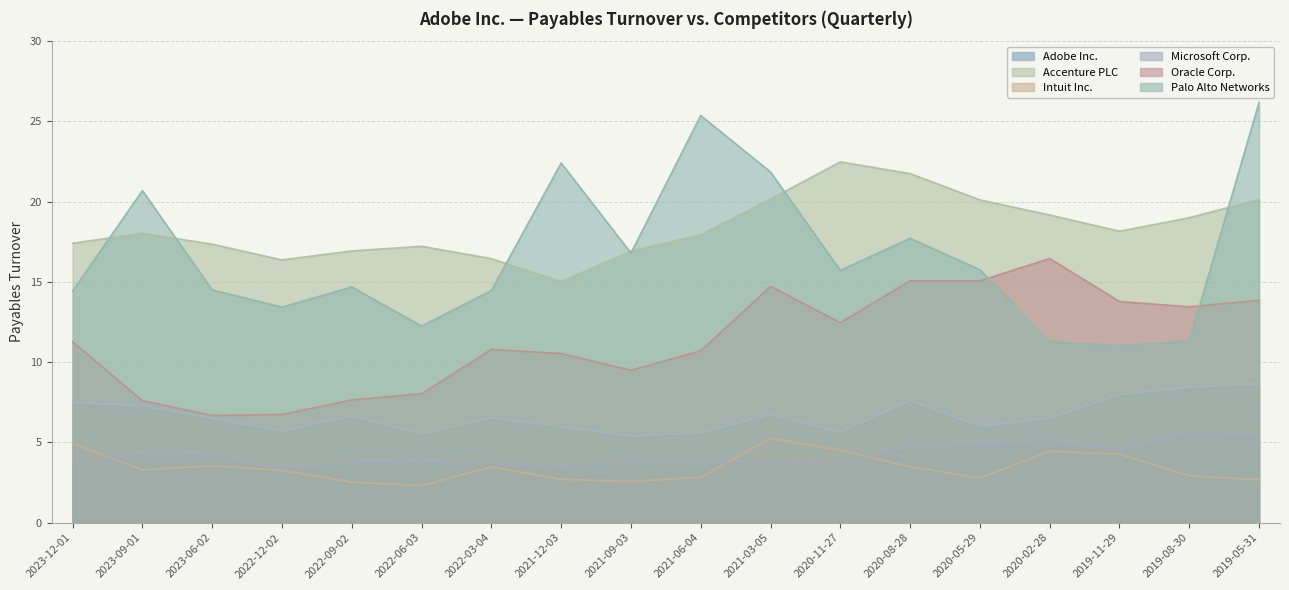

At which label does Oracle Corp. reach its minimum?

2023-06-02